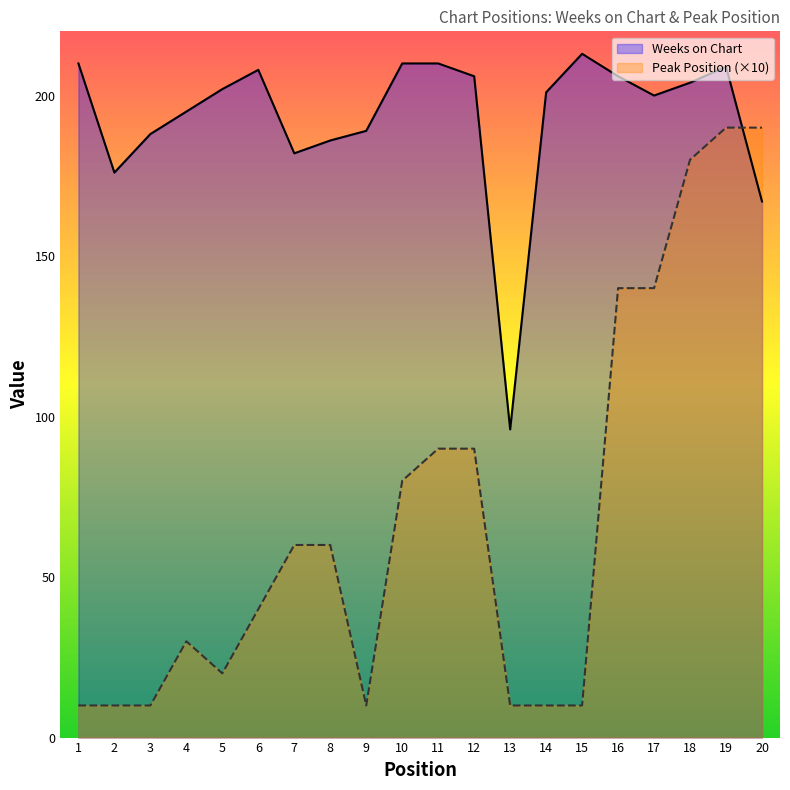

What is the value of the Weeks on Chart point at the 3rd from the left?

188